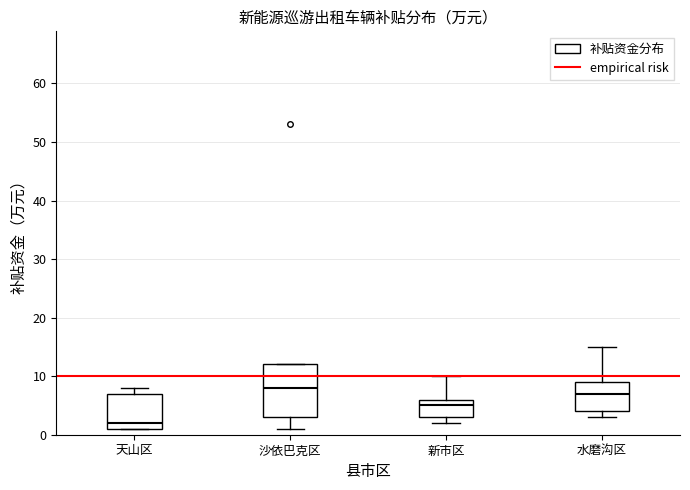

Which box is the tallest, from its lower edge to its upper edge?

沙依巴克区